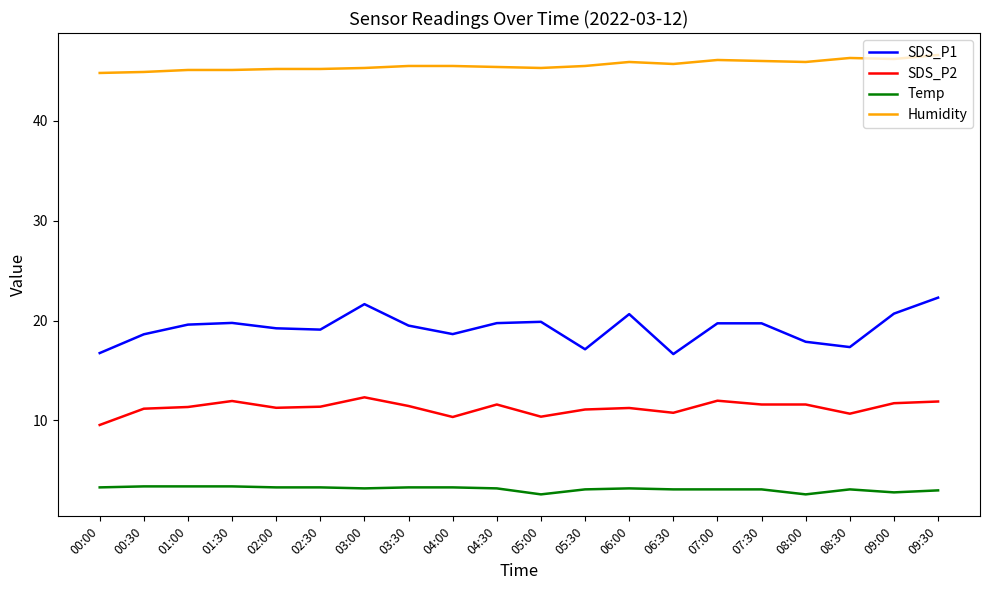

True or false: Humidity has more than 2 points higher than both neighbors.

True